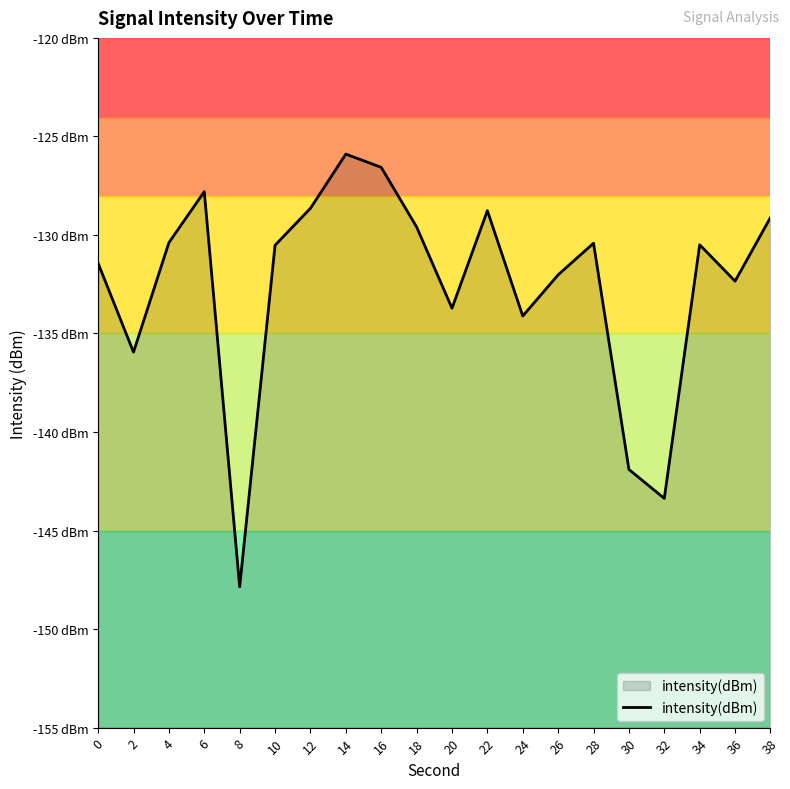

The value at 10 is -130.5. True or false?

True